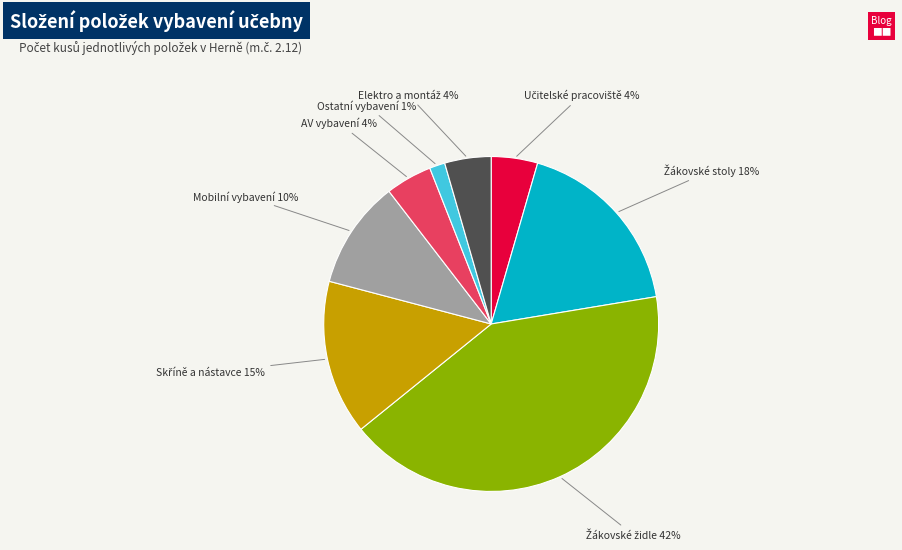

What percentage is the Mobilní vybavení slice, to the nearest percent?

10%